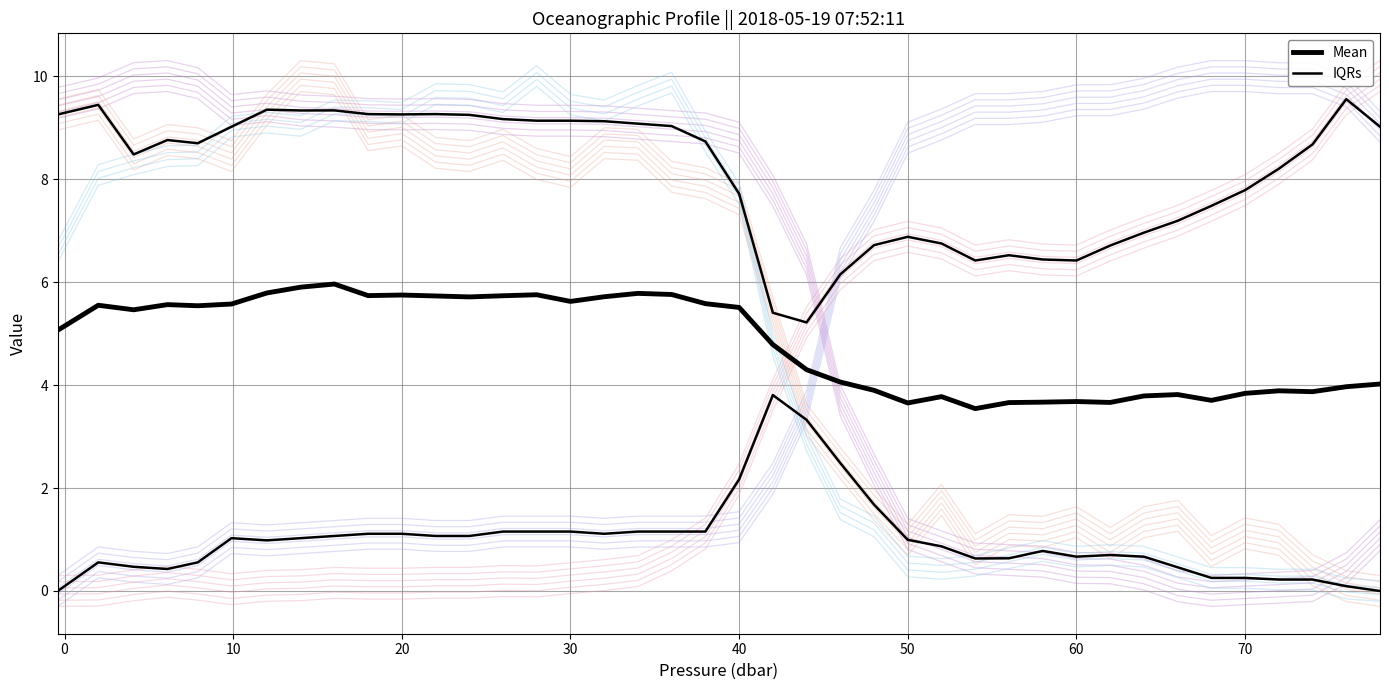

Is the value of Mean at 80 greater than the value of IQRs at 38?

Yes